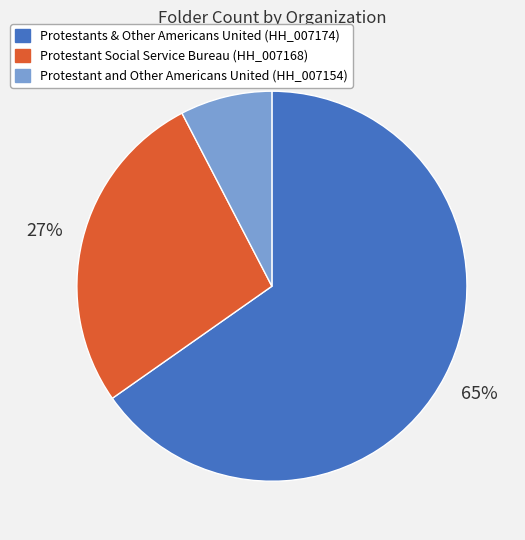

The Protestant and Other Americans United (HH_007154) slice represents 8% of the pie. True or false?

True